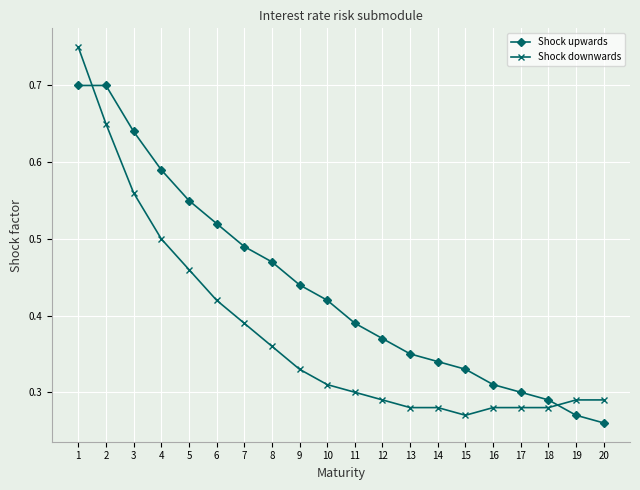

How many lines are shown in the chart?

2